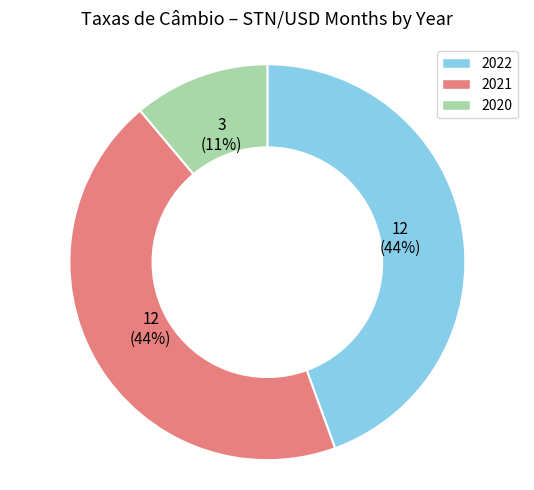

What percentage is the 2020 slice, to the nearest percent?

11%